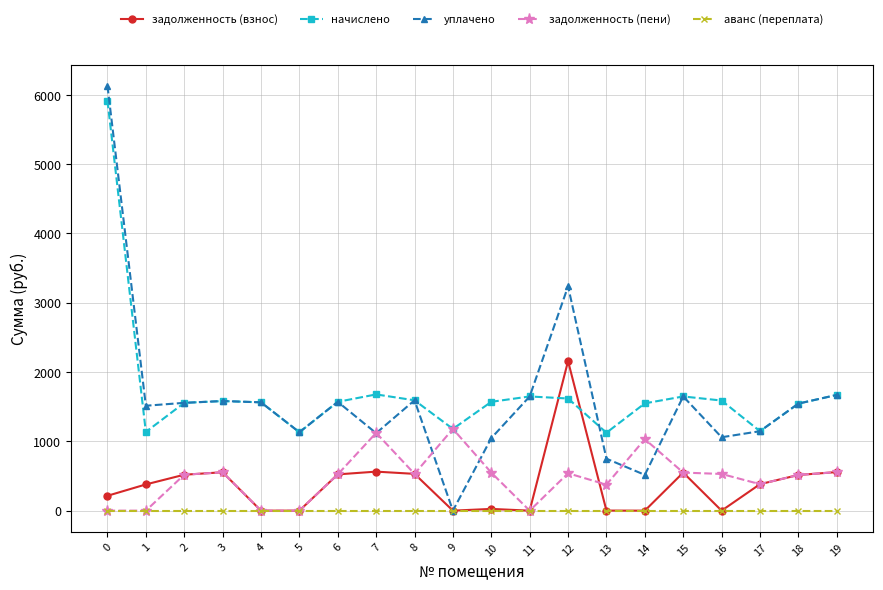

How many series are shown in this chart?

5